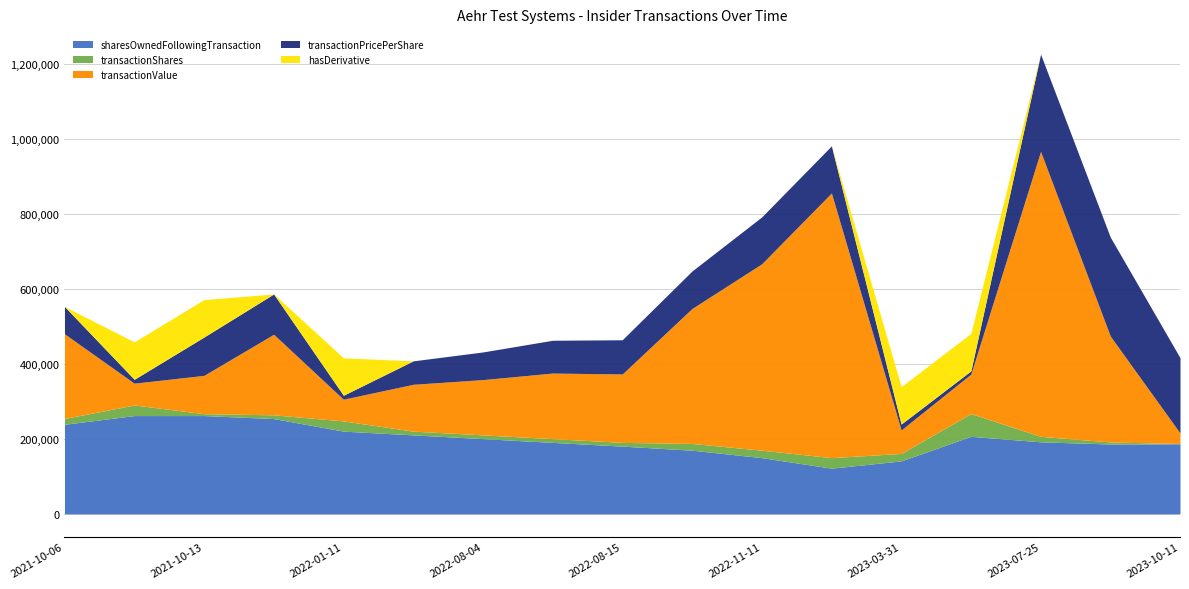

What are all the series names shown in the legend?

sharesOwnedFollowingTransaction, transactionShares, transactionValue, transactionPricePerShare, hasDerivative